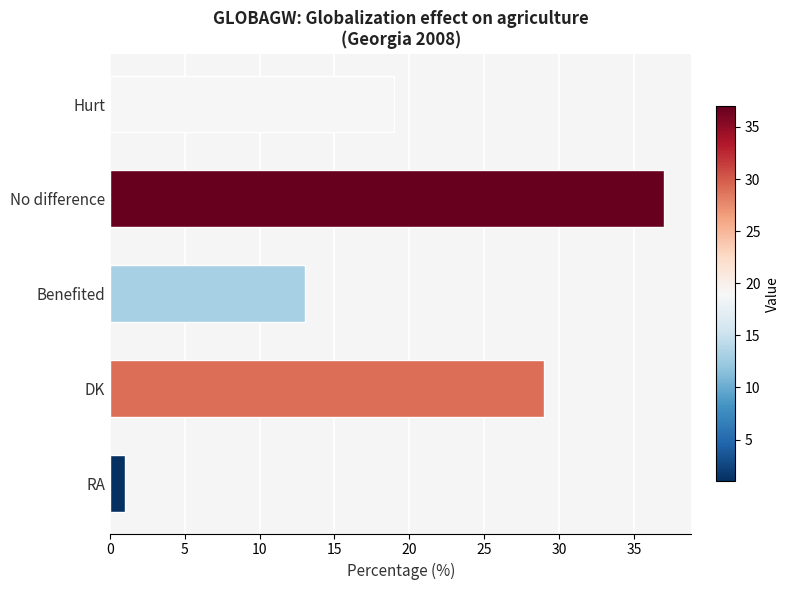

What is the label of the 4th bar from the bottom?

No difference